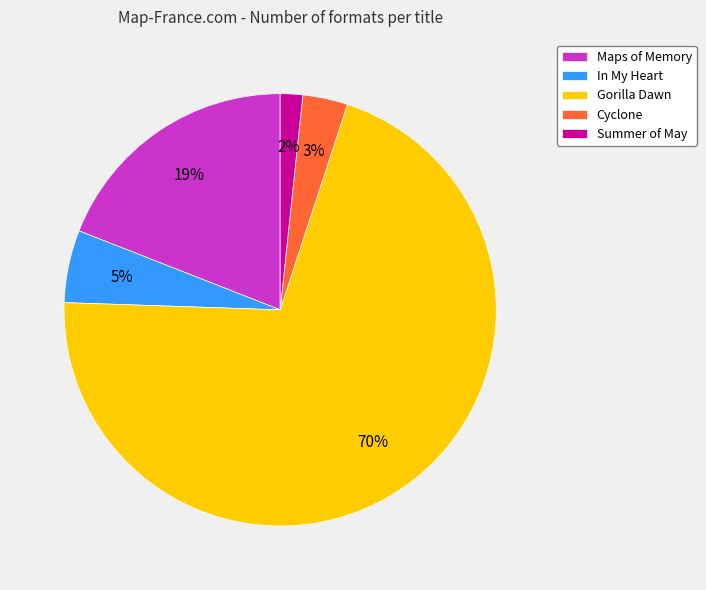

Is it true that Summer of May is 2% of the pie?

True